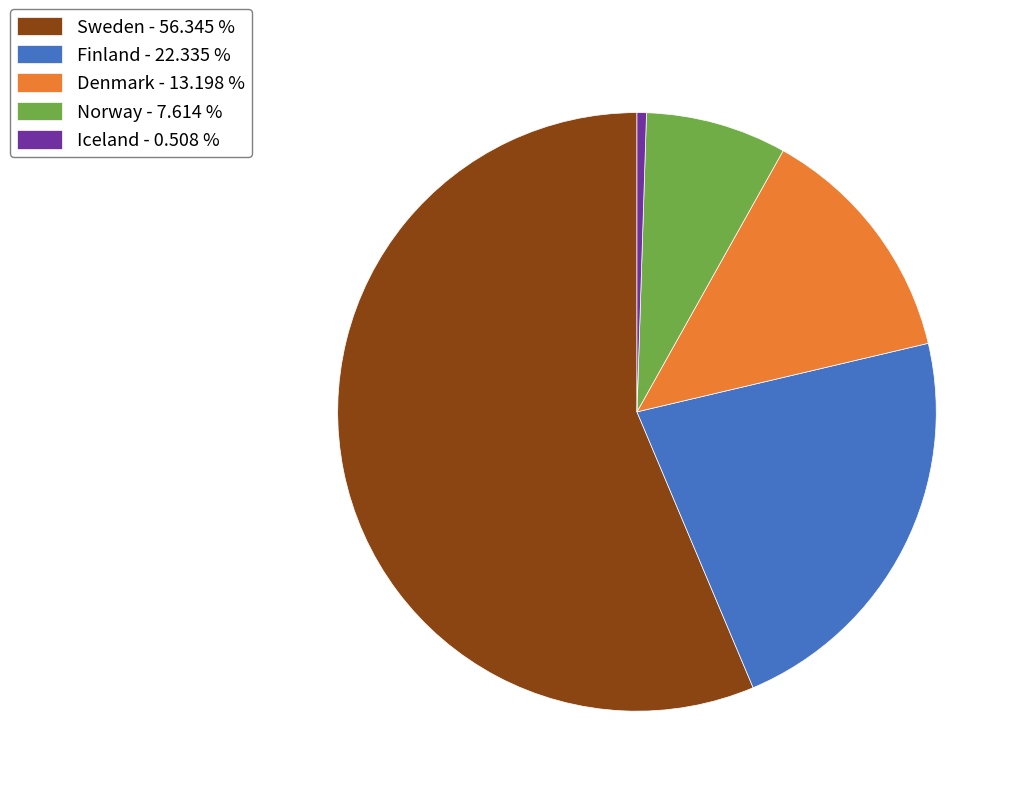

Is there a majority slice in this chart?

Yes